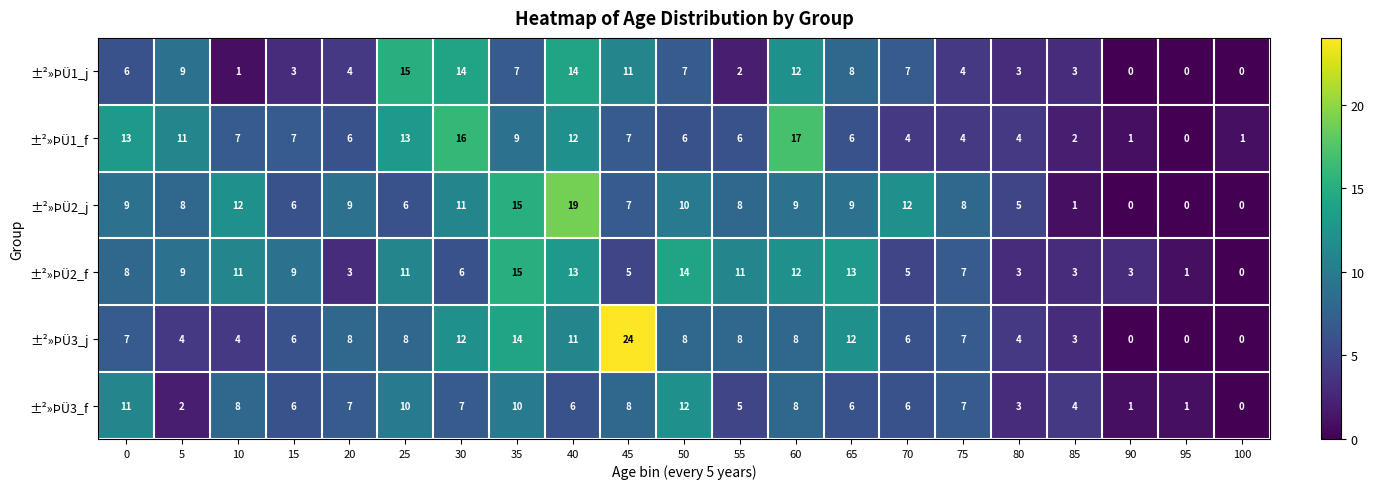

At which label does ±²»ÞÜ2_j reach its peak?

40